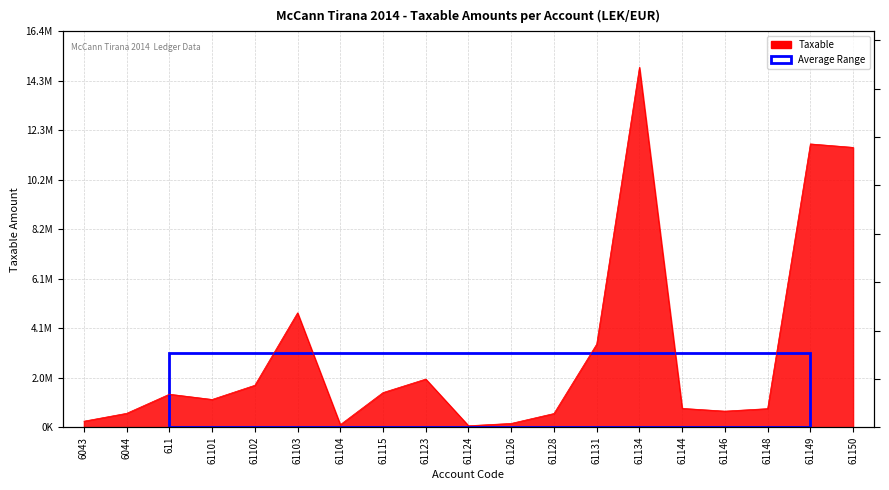

Reading left to right, what are all the values shown in this chart?

250227.1	575296.9	1366068.5	1149043.7	1735151.5	4731146.9	105900.0	1433753.2	1991862.2	61813.2	157990.0	567460.5	3437988.5	14887859.8	779642.1	666085.5	769080.9	11717876.6	11574631.1